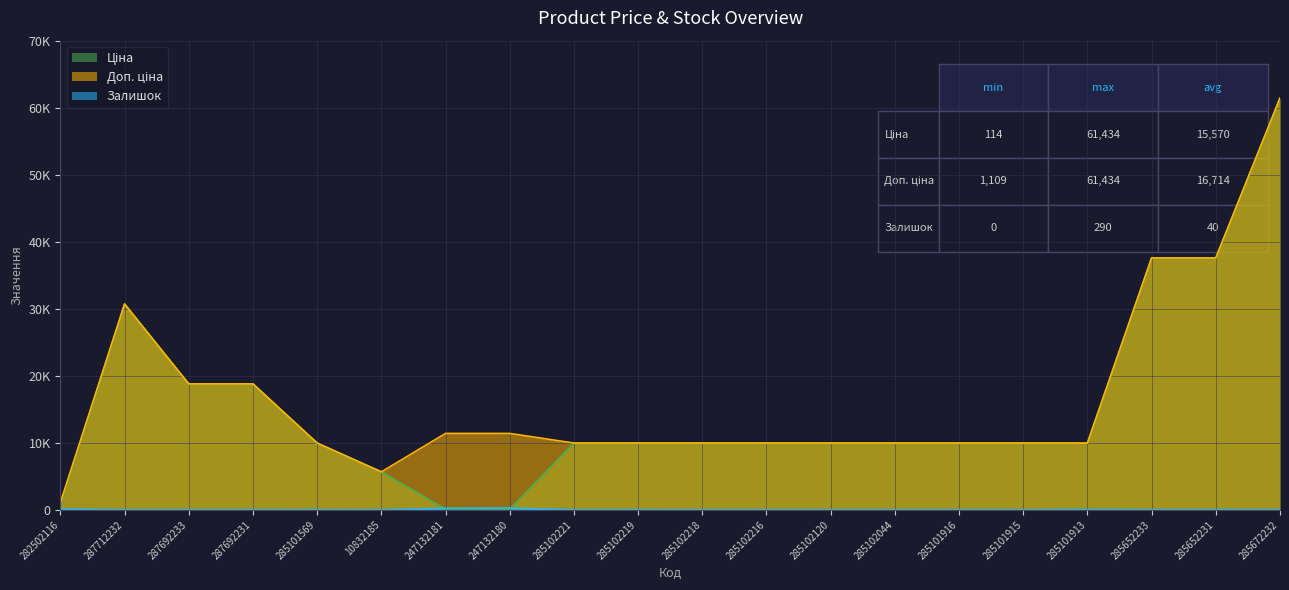

Is the value of Залишок at 285102044 greater than the value of Ціна at 285102219?

No